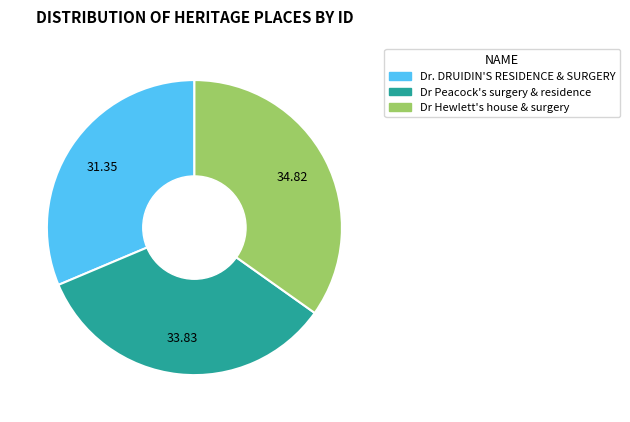

Do Dr Peacock's surgery & residence and Dr. DRUIDIN'S RESIDENCE & SURGERY together represent more than half of the pie?

Yes